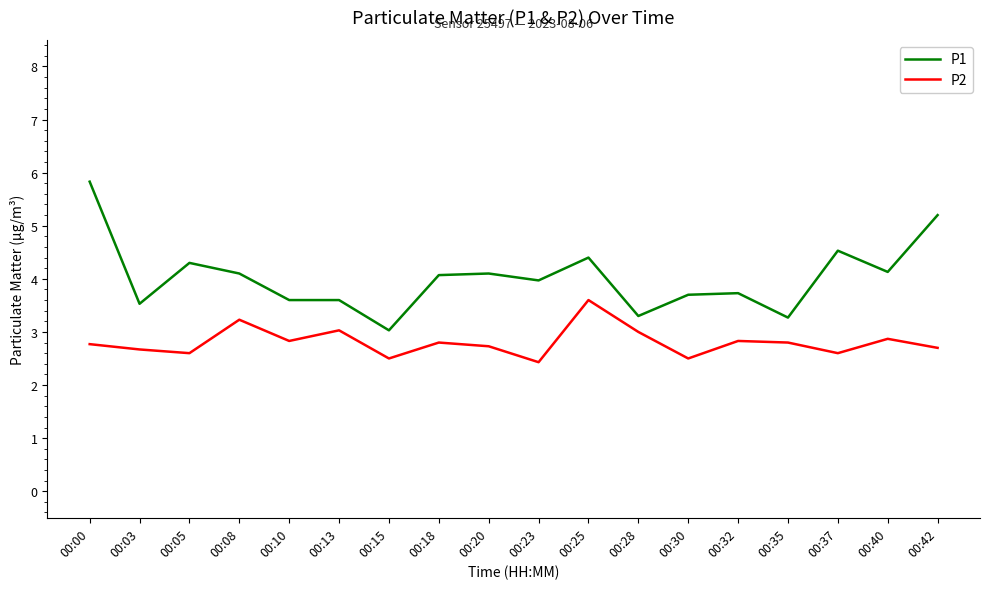

Which category has the highest value in the P2 series?

00:25